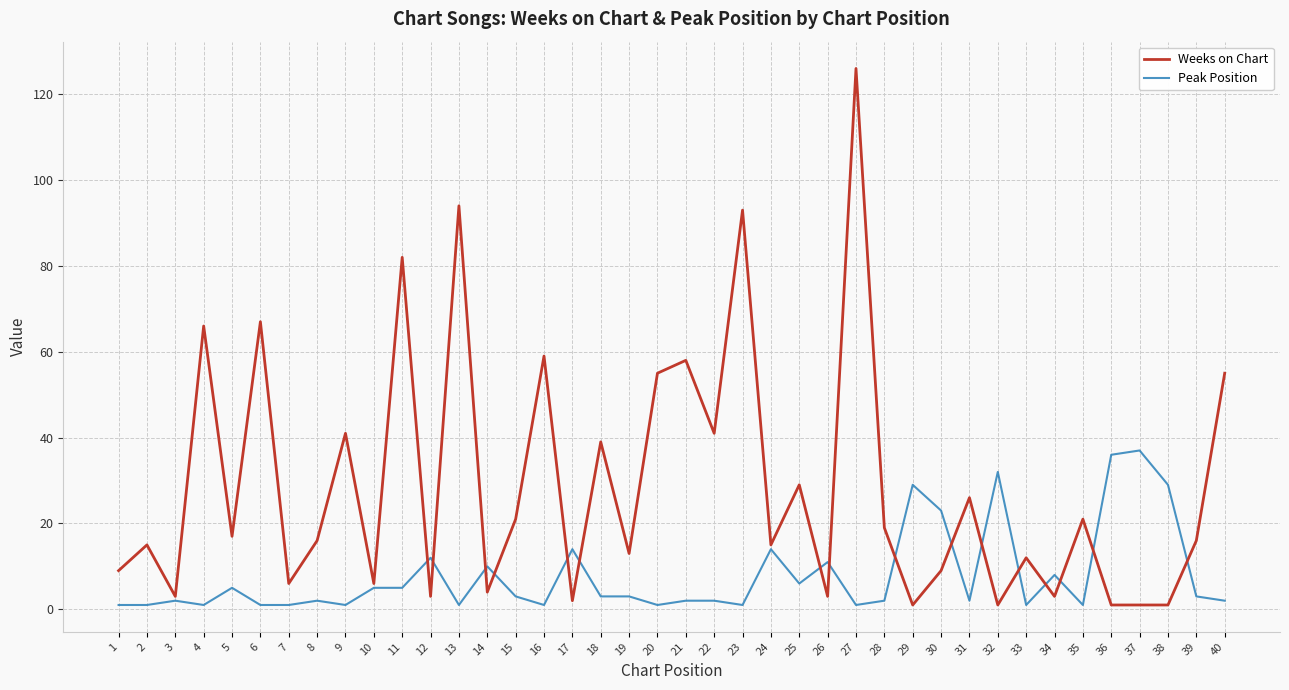

At 25, list the series in order from largest to smallest.

Weeks on Chart, Peak Position